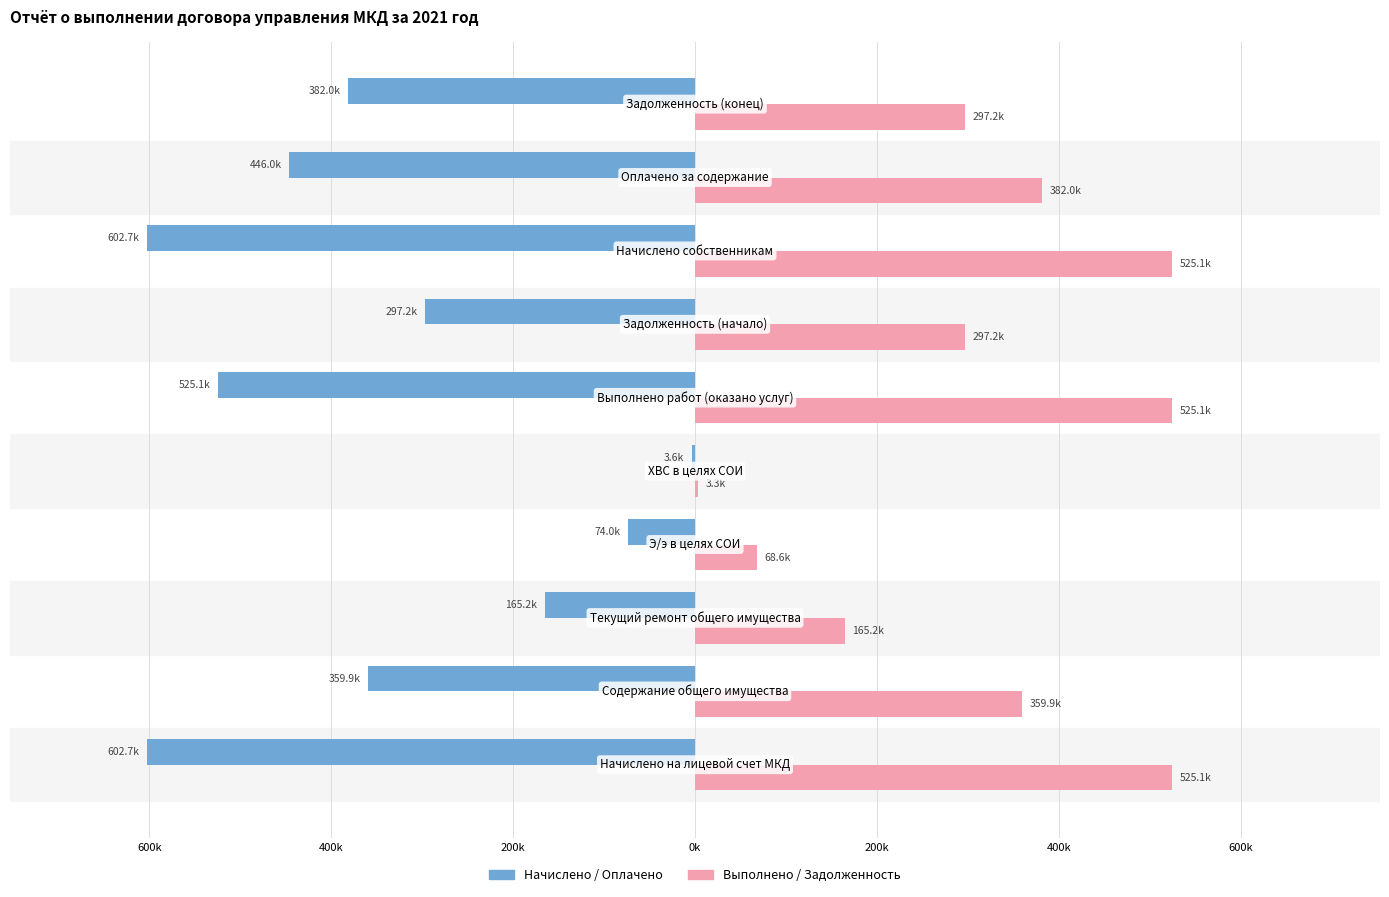

What are all the series names shown in the legend?

Начислено / Оплачено, Выполнено / Задолженность